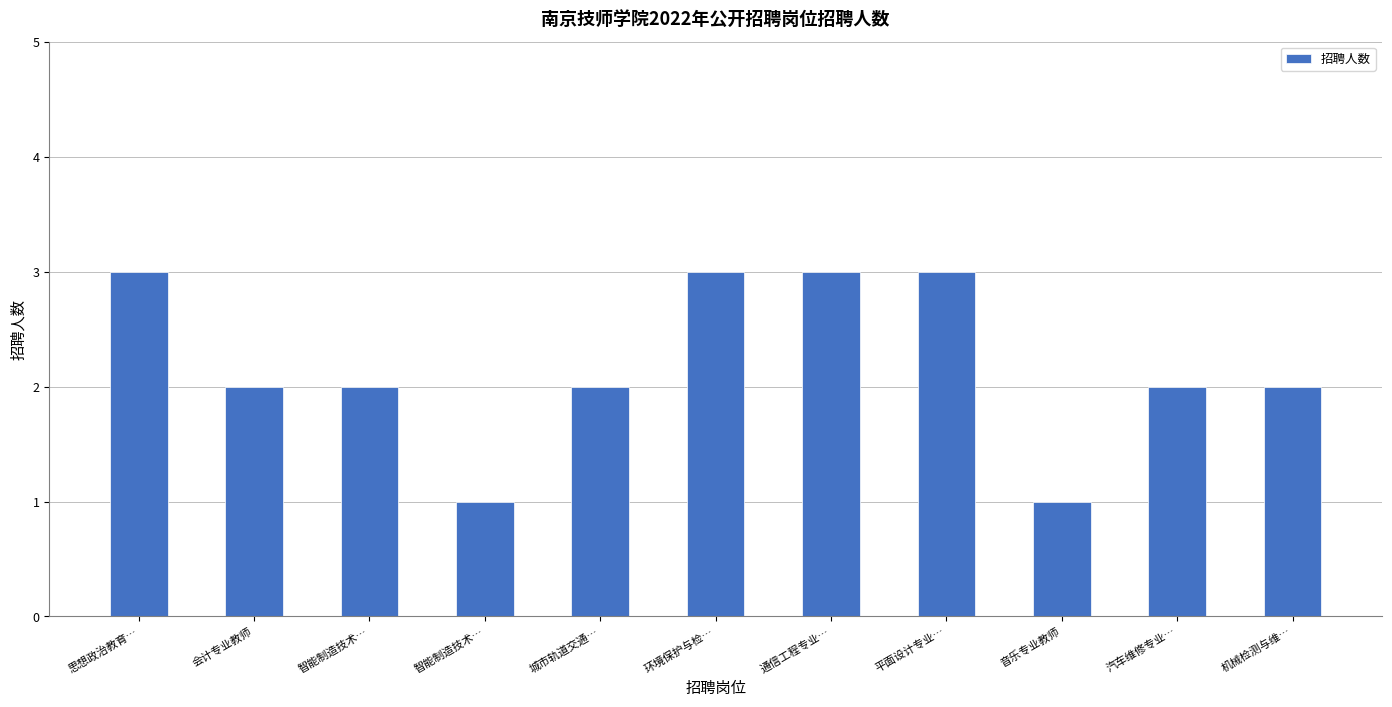

Count the number of data series in this chart.

1